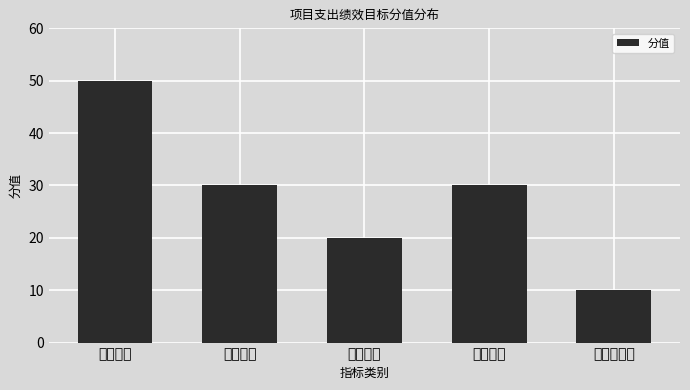

True or false: the data shows 10 at 满意度指标.

True